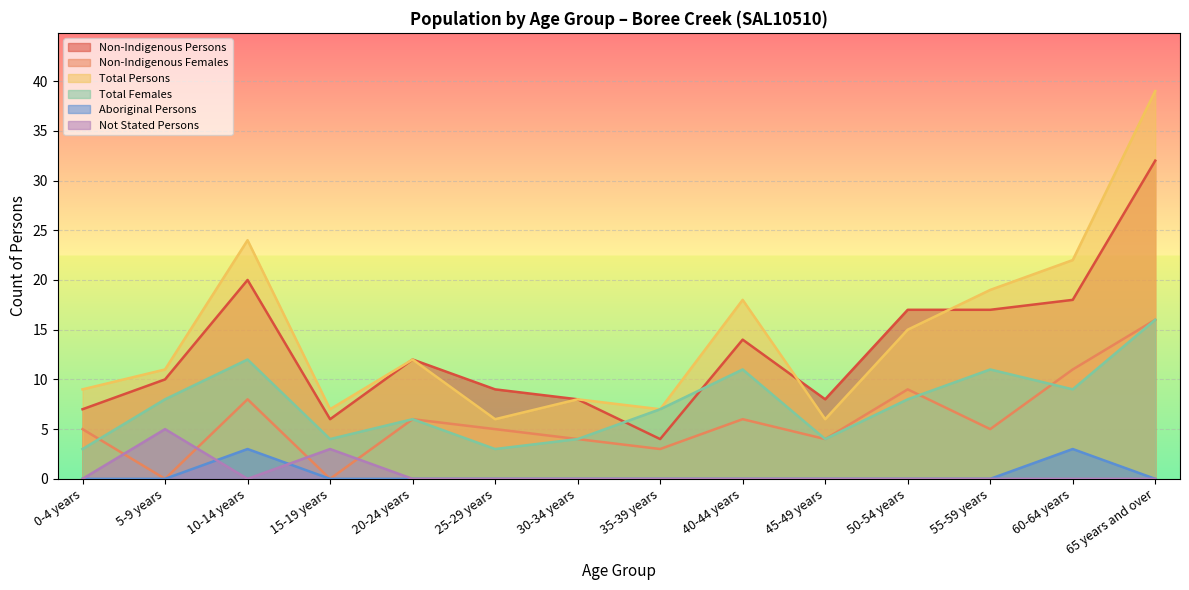

At which category is the sum across all series the highest?

65 years and over